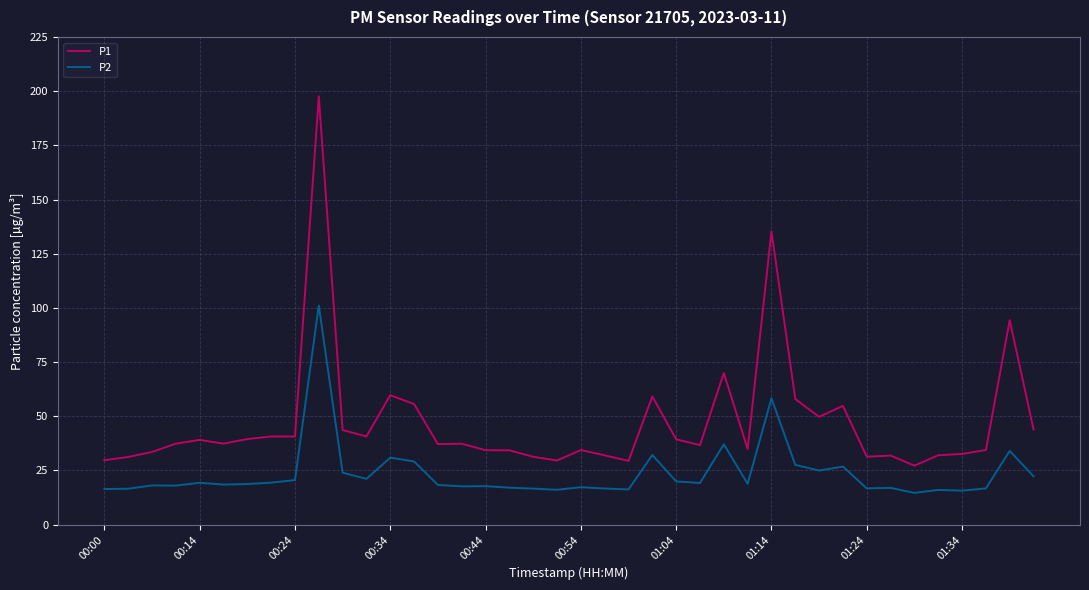

True or false: P1 and P2 cross at least once.

False